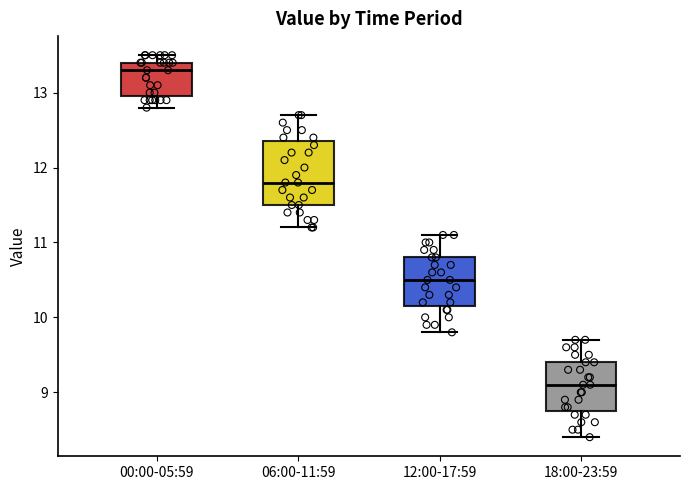

Reading left to right, transcribe this box plot: for each box, give where its median line is, the range the box spans, and where its two whiskers end, as read against the y-axis. The values are not printed on the chart, so give them approximately, as read against the axis.

00:00-05:59: median 13.3, box 13.0 to 13.4, whiskers 12.8 to 13.5
06:00-11:59: median 11.8, box 11.5 to 12.4, whiskers 11.2 to 12.7
12:00-17:59: median 10.5, box 10.2 to 10.8, whiskers 9.8 to 11.1
18:00-23:59: median 9.1, box 8.8 to 9.4, whiskers 8.4 to 9.7